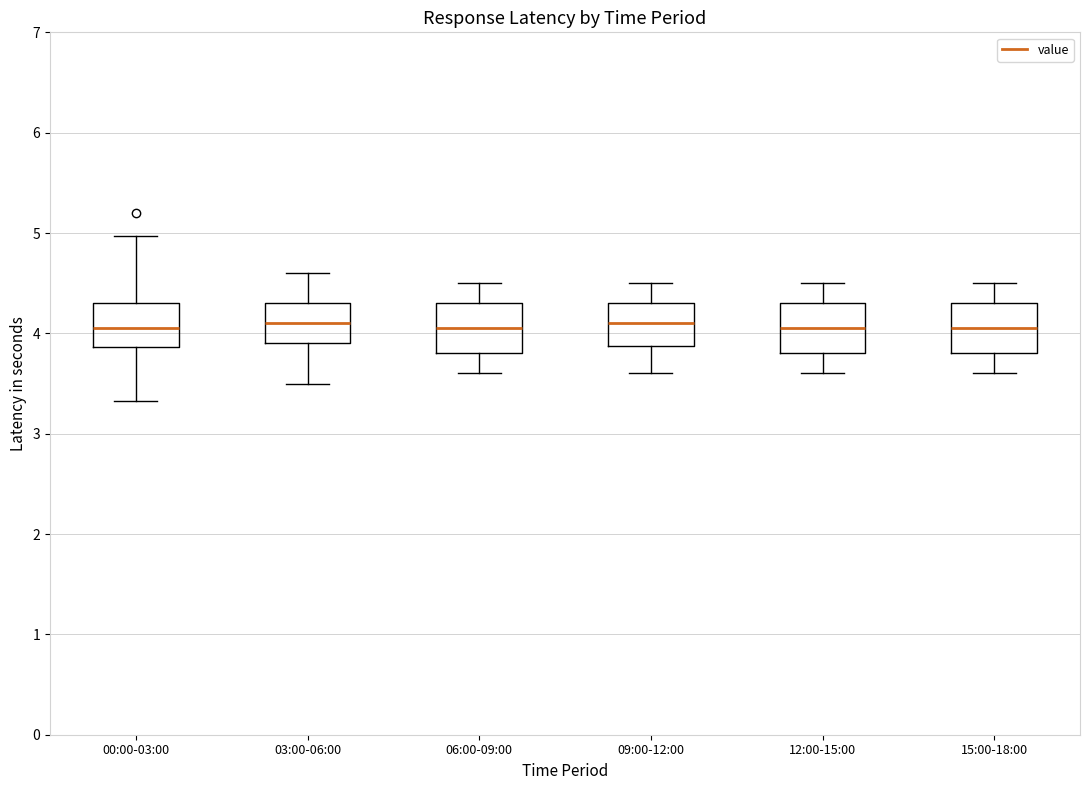

Reading left to right, read every box against the y-axis: the position of its median line, the range the box covers, and the ends of its whiskers. The values are not printed on the chart, so give them approximately, as read against the axis.

00:00-03:00: median 4.1, box 3.9 to 4.3, whiskers 3.3 to 5.0
03:00-06:00: median 4.1, box 3.9 to 4.3, whiskers 3.5 to 4.6
06:00-09:00: median 4.1, box 3.8 to 4.3, whiskers 3.6 to 4.5
09:00-12:00: median 4.1, box 3.9 to 4.3, whiskers 3.6 to 4.5
12:00-15:00: median 4.1, box 3.8 to 4.3, whiskers 3.6 to 4.5
15:00-18:00: median 4.1, box 3.8 to 4.3, whiskers 3.6 to 4.5